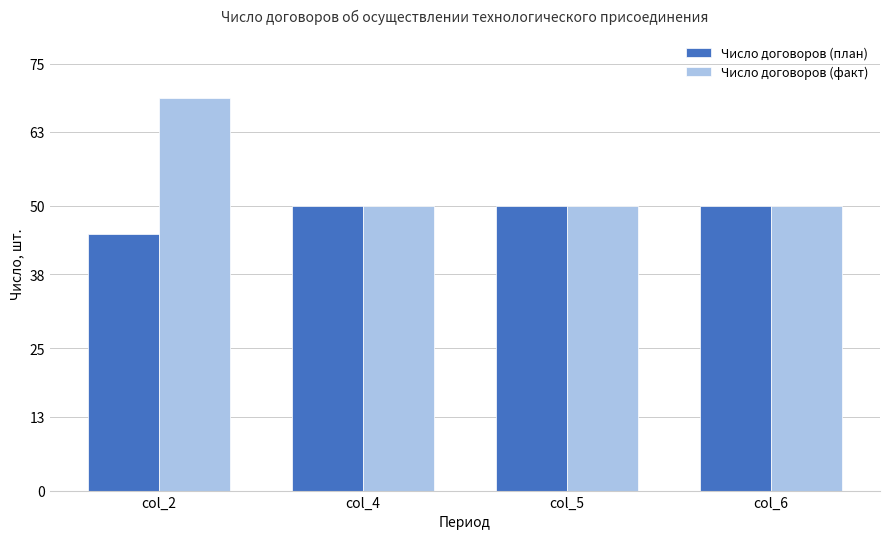

Which series has the largest total across all categories?

Число договоров (факт)